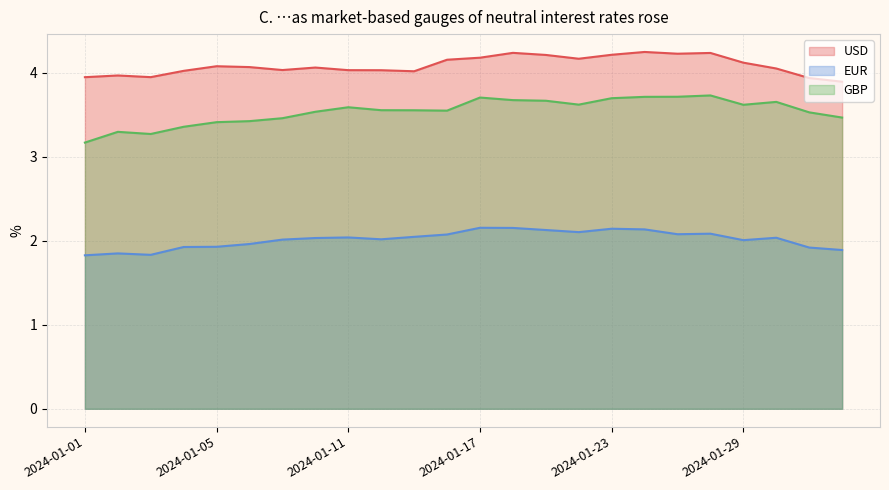

What is the label of the 8th point from the right?

2024-01-23